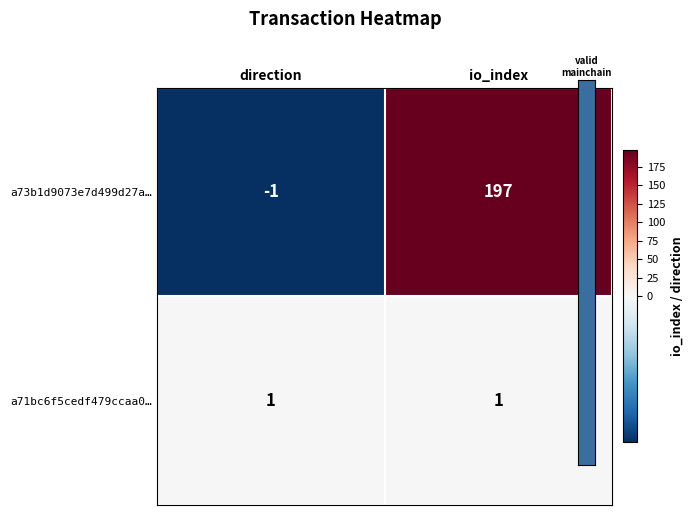

Rank the series by their maximum value, from lowest to highest.

a71bc6f5cedf479ccaa0…, a73b1d9073e7d499d27a…